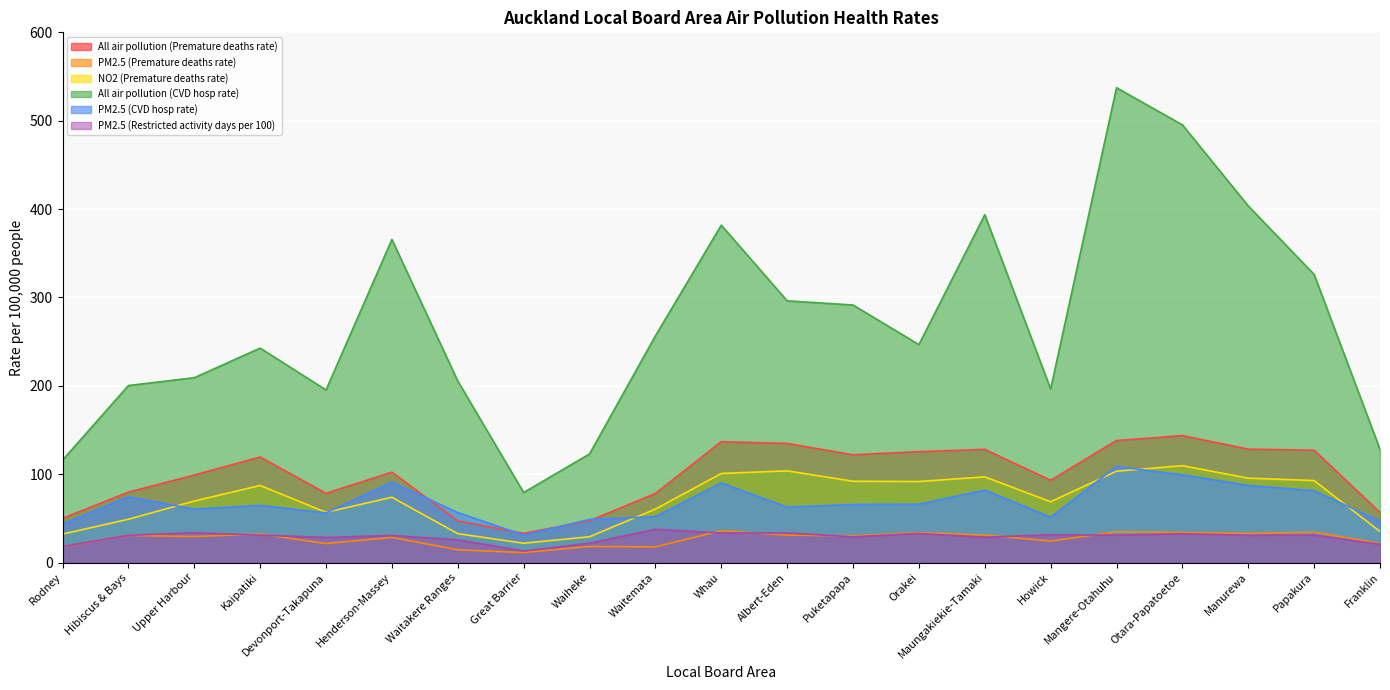

In All air pollution (CVD hosp rate), how many points are higher than both neighbors (excluding endpoints)?

5